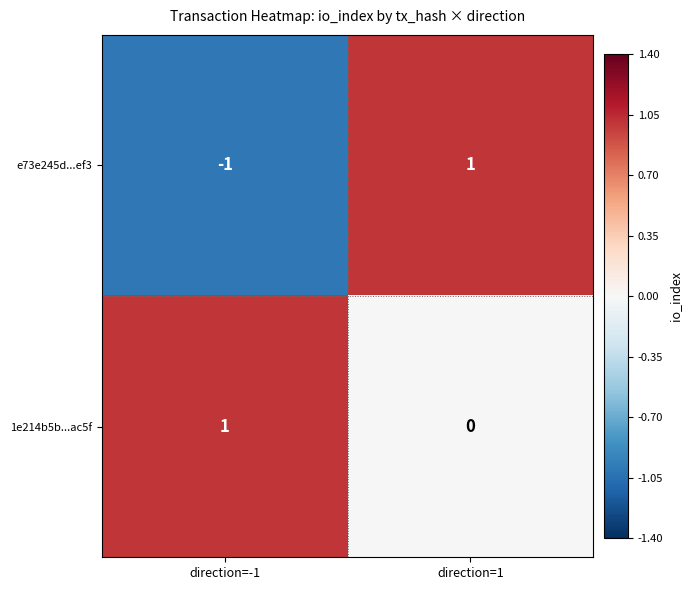

Which category has the lowest value in the 1e214b5b...ac5f series?

direction=1